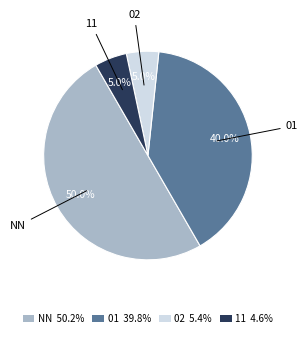

How many slices are in this pie chart?

4